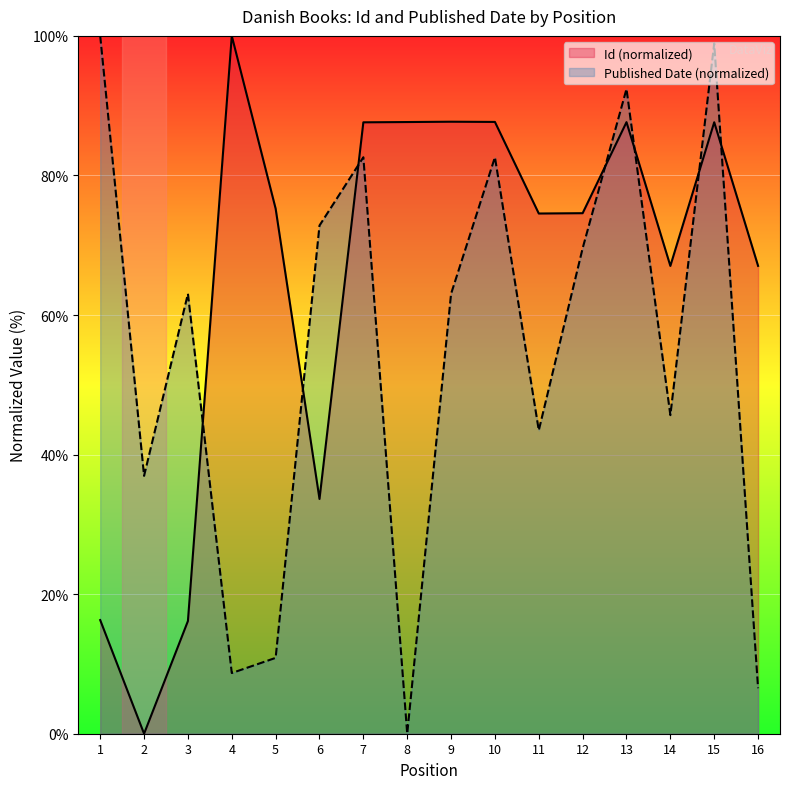

Does the chart display data point markers on the line(s)?

No